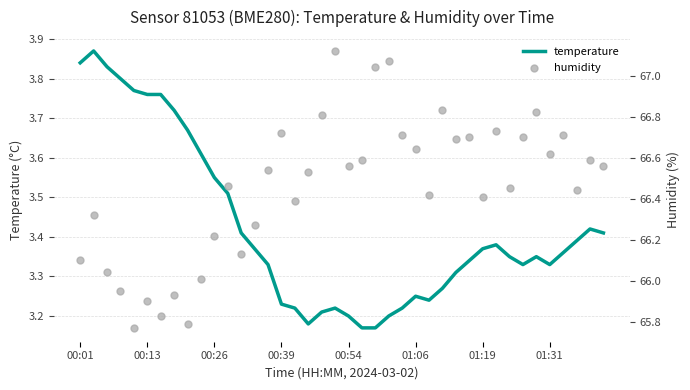

The value of temperature at 01:31 is 4.4. True or false?

False